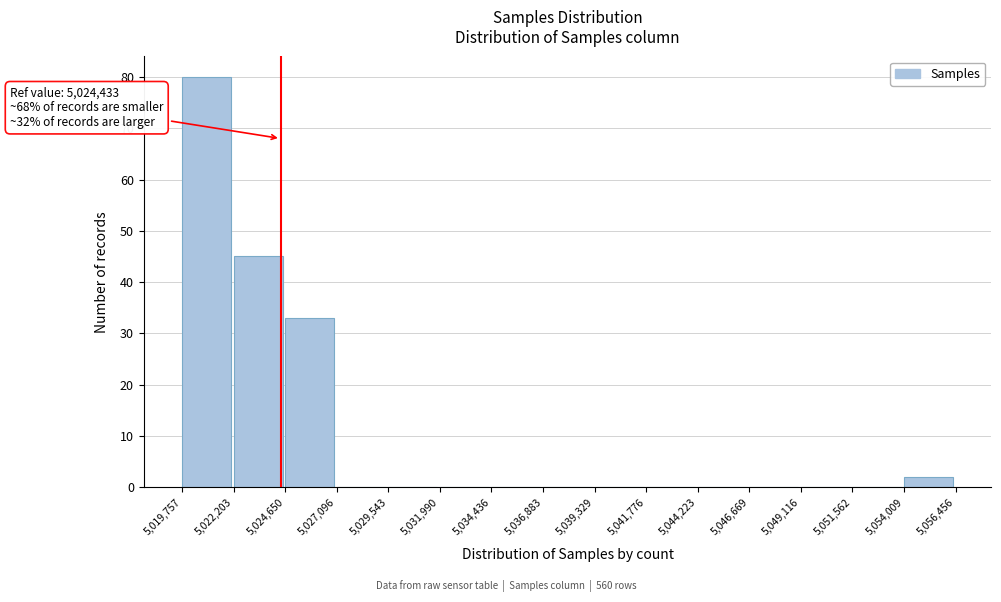

Which range on the x-axis has the tallest bar?

5,019,757 to 5,022,203